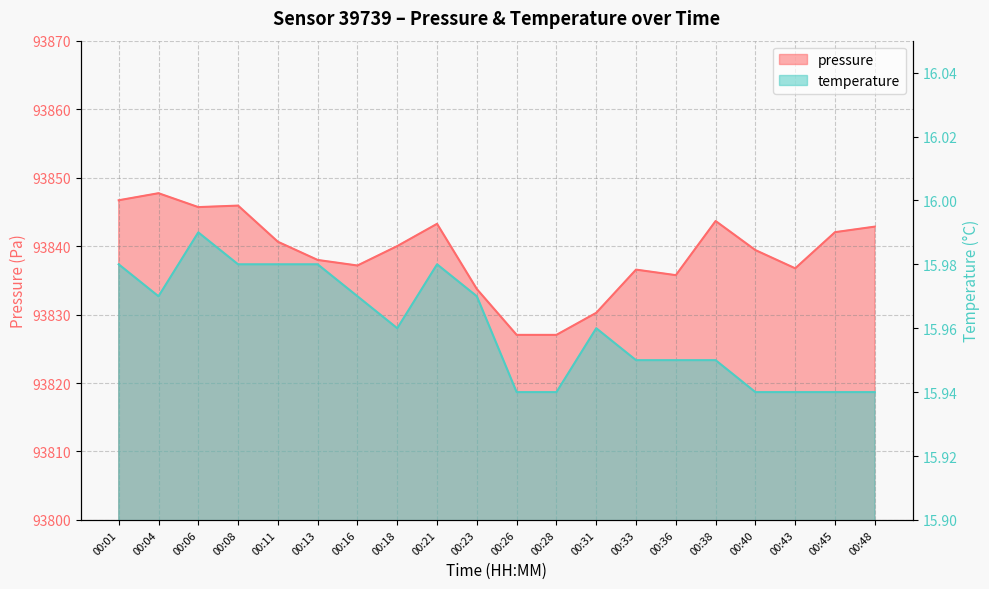

The value of pressure at 00:13 is 58982.2. True or false?

False